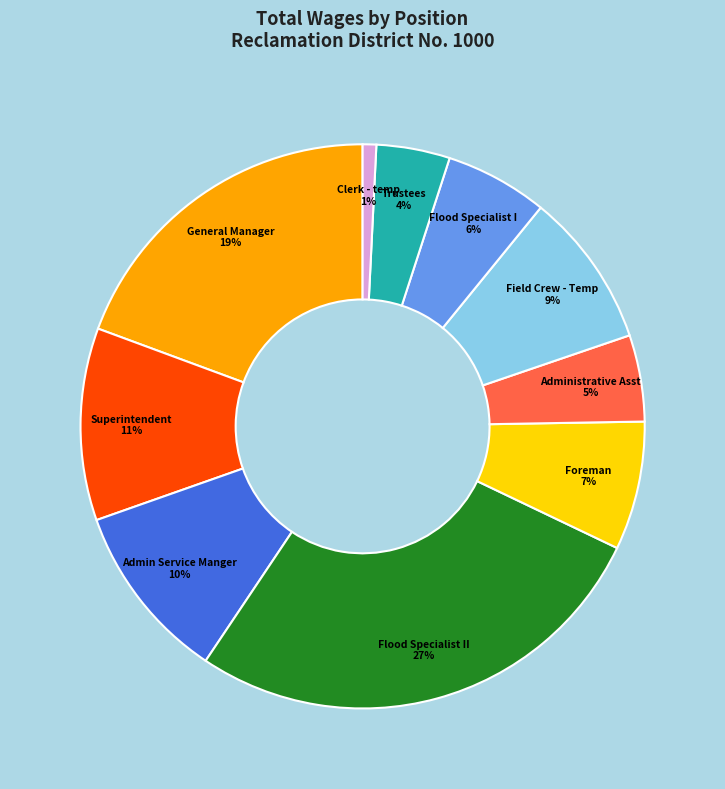

Which slice is the largest?

Flood Specialist II